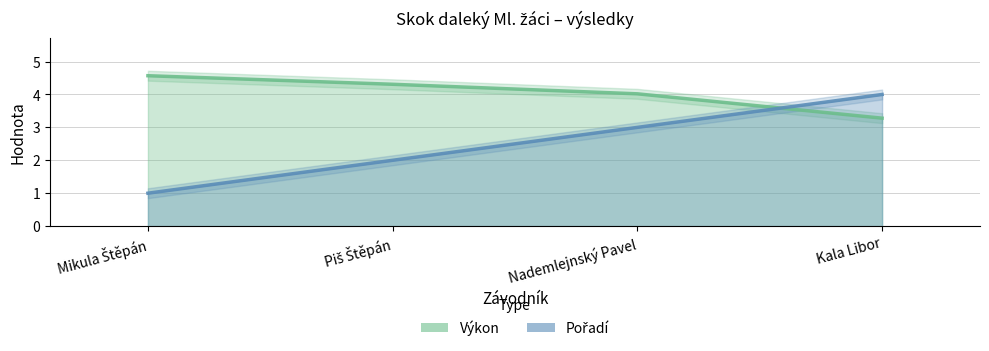

True or false: Výkon has more than 0 points higher than both neighbors.

False